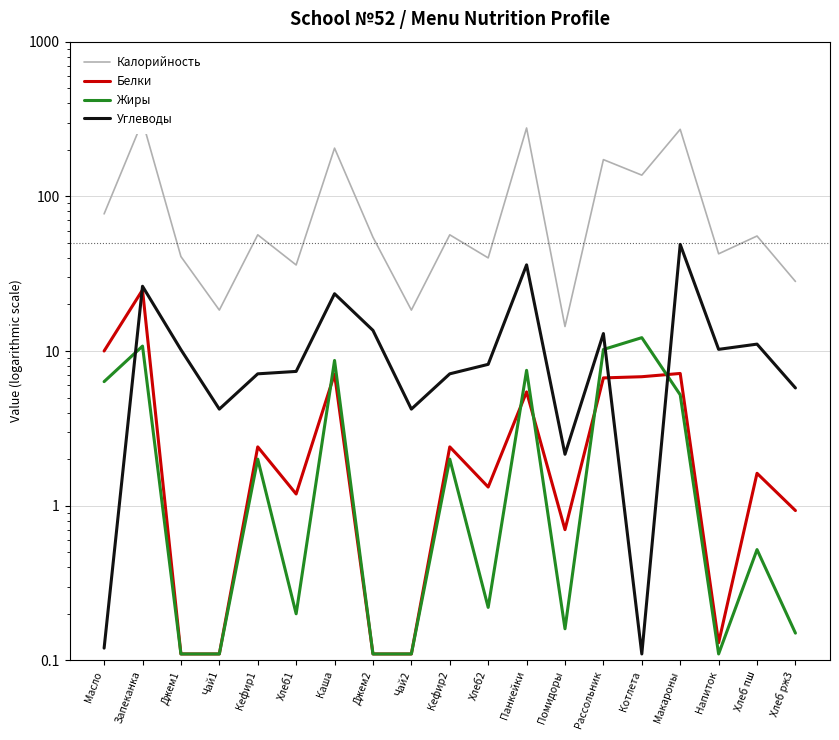

Is it true that Жиры equals 2.3 at Каша?

False